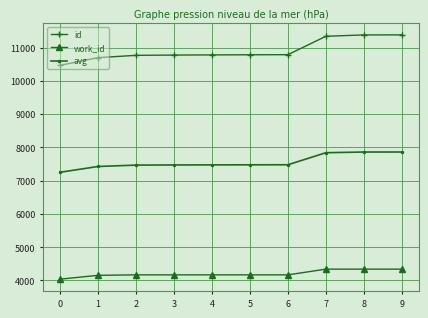

At 6, list the series in order from largest to smallest.

id, avg, work_id